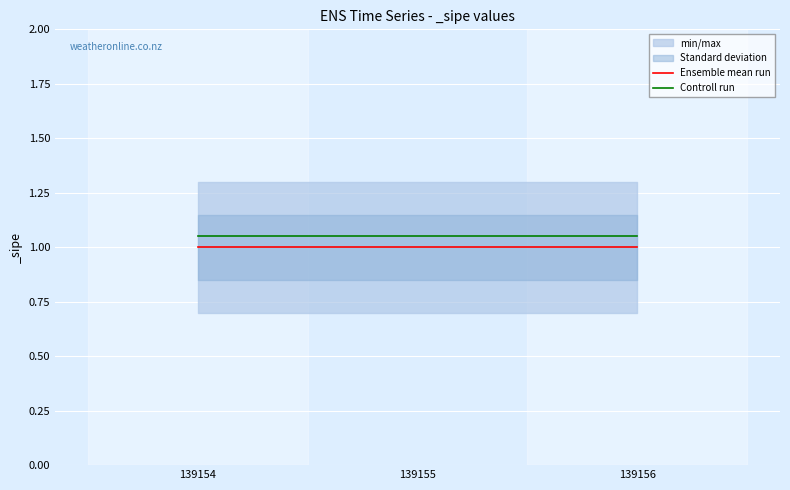

List the series in order of their overall mean, highest first.

Controll run, Ensemble mean run